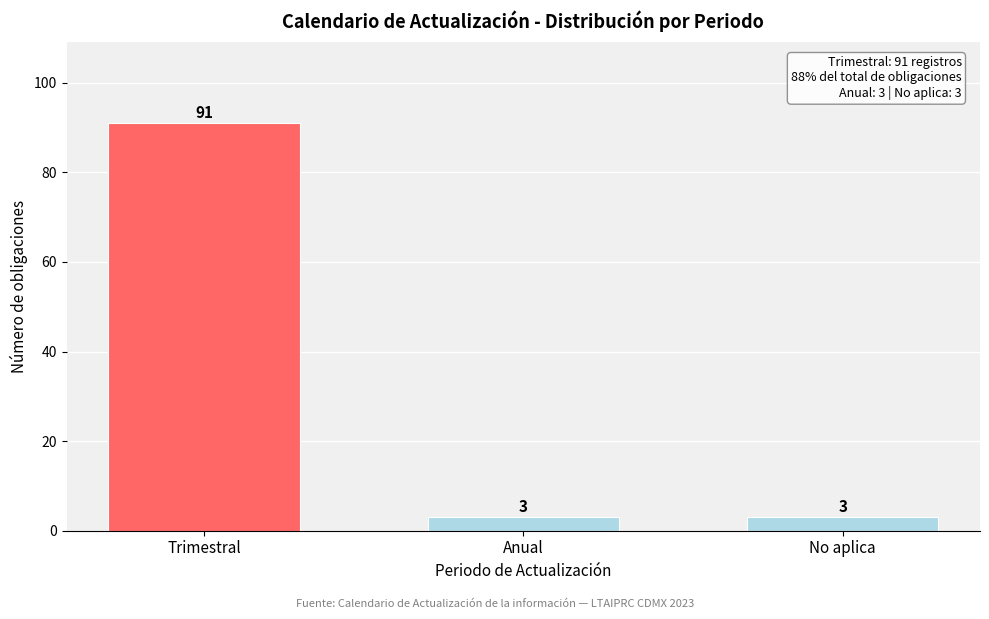

Reading right to left, extract all data points from this chart.

No aplica=3	Anual=3	Trimestral=91